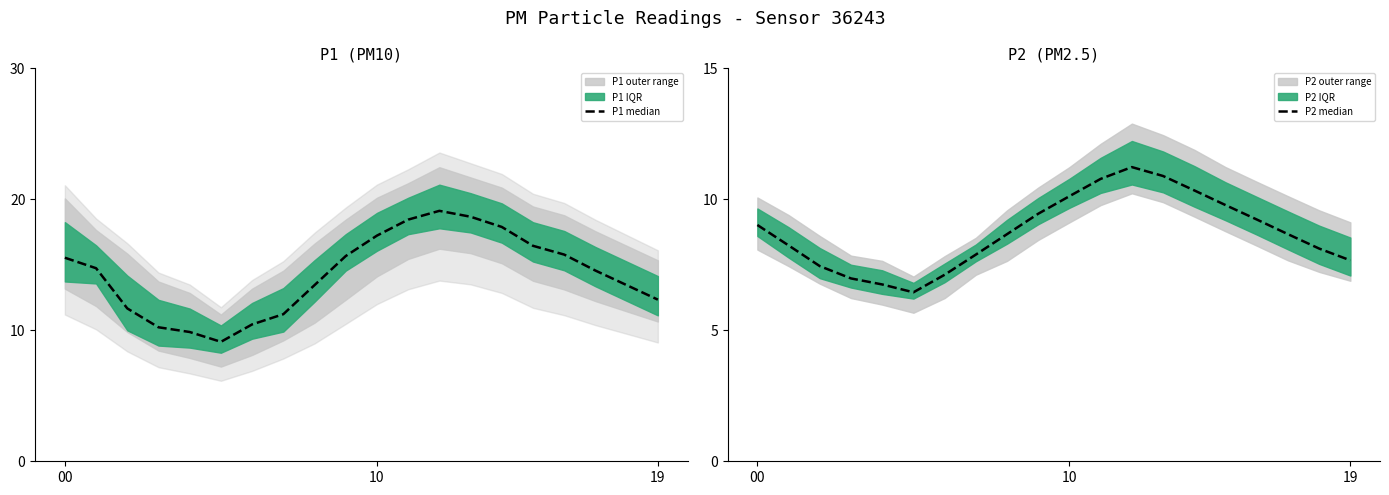

What is the greatest value displayed?

19.1